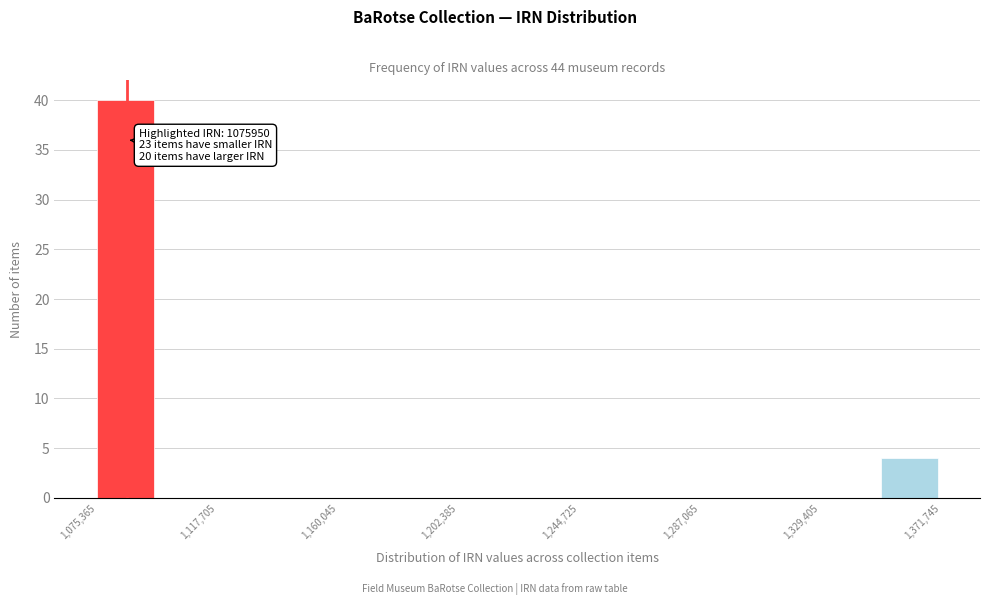

Which range on the x-axis has the tallest bar?

1075000 to 1095000